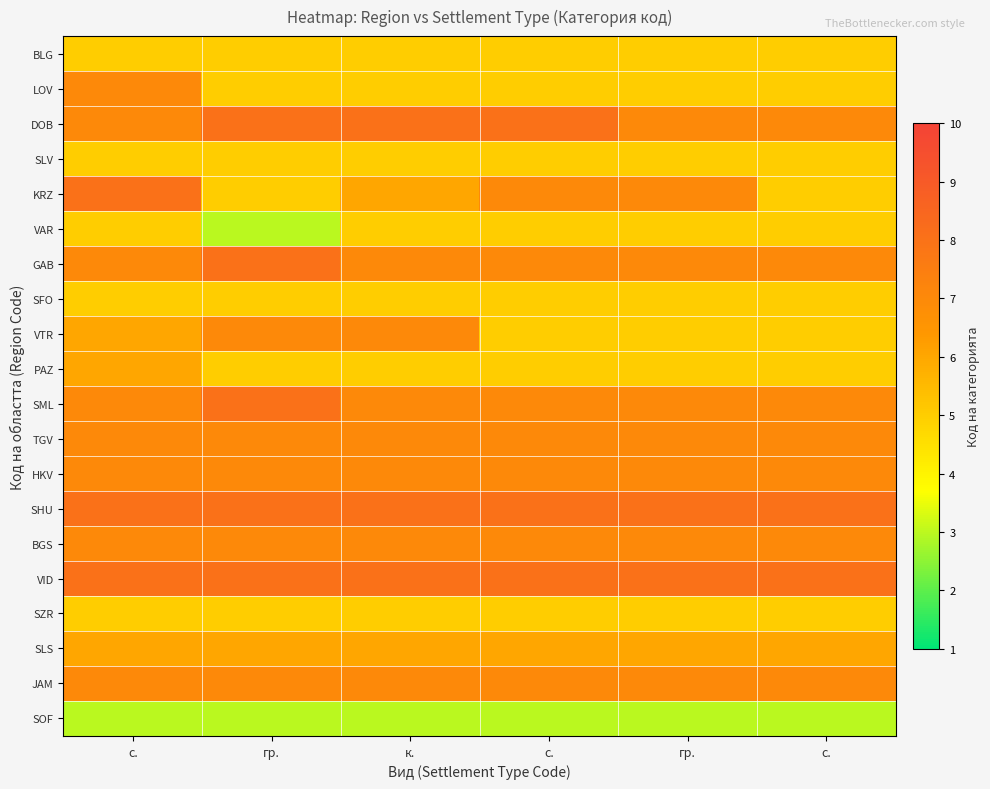

Reading left to right, list all the values displayed in this chart.

BLG: с.=5	гр.=5	к.=5	с.=5	гр.=5	с.=5
LOV: с.=7	гр.=5	к.=5	с.=5	гр.=5	с.=5
DOB: с.=7	гр.=8	к.=8	с.=8	гр.=7	с.=7
SLV: с.=5	гр.=5	к.=5	с.=5	гр.=5	с.=5
KRZ: с.=8	гр.=5	к.=6	с.=7	гр.=7	с.=5
VAR: с.=5	гр.=3	к.=5	с.=5	гр.=5	с.=5
GAB: с.=7	гр.=8	к.=7	с.=7	гр.=7	с.=7
SFO: с.=5	гр.=5	к.=5	с.=5	гр.=5	с.=5
VTR: с.=6	гр.=7	к.=7	с.=5	гр.=5	с.=5
PAZ: с.=6	гр.=5	к.=5	с.=5	гр.=5	с.=5
SML: с.=7	гр.=8	к.=7	с.=7	гр.=7	с.=7
TGV: с.=7	гр.=7	к.=7	с.=7	гр.=7	с.=7
HKV: с.=7	гр.=7	к.=7	с.=7	гр.=7	с.=7
SHU: с.=8	гр.=8	к.=8	с.=8	гр.=8	с.=8
BGS: с.=7	гр.=7	к.=7	с.=7	гр.=7	с.=7
VID: с.=8	гр.=8	к.=8	с.=8	гр.=8	с.=8
SZR: с.=5	гр.=5	к.=5	с.=5	гр.=5	с.=5
SLS: с.=6	гр.=6	к.=6	с.=6	гр.=6	с.=6
JAM: с.=7	гр.=7	к.=7	с.=7	гр.=7	с.=7
SOF: с.=3	гр.=3	к.=3	с.=3	гр.=3	с.=3